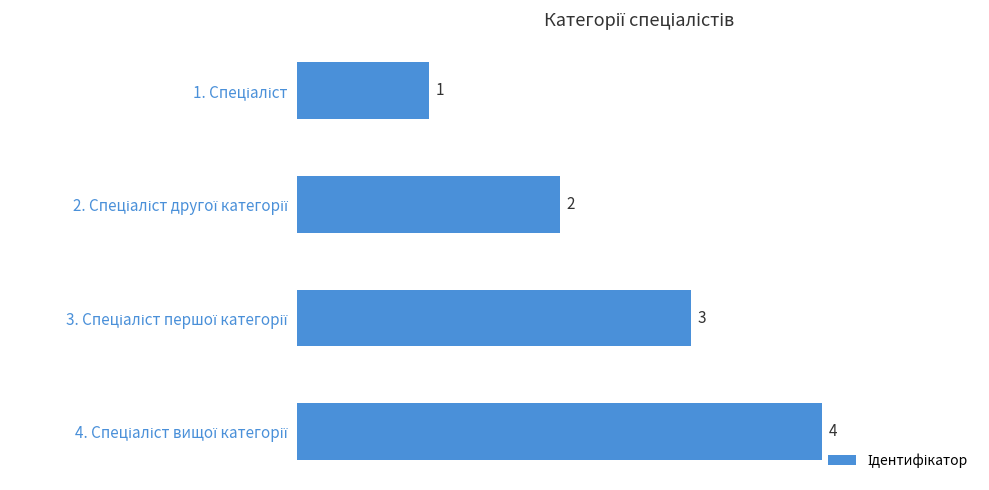

How many categories are shown in the chart?

4